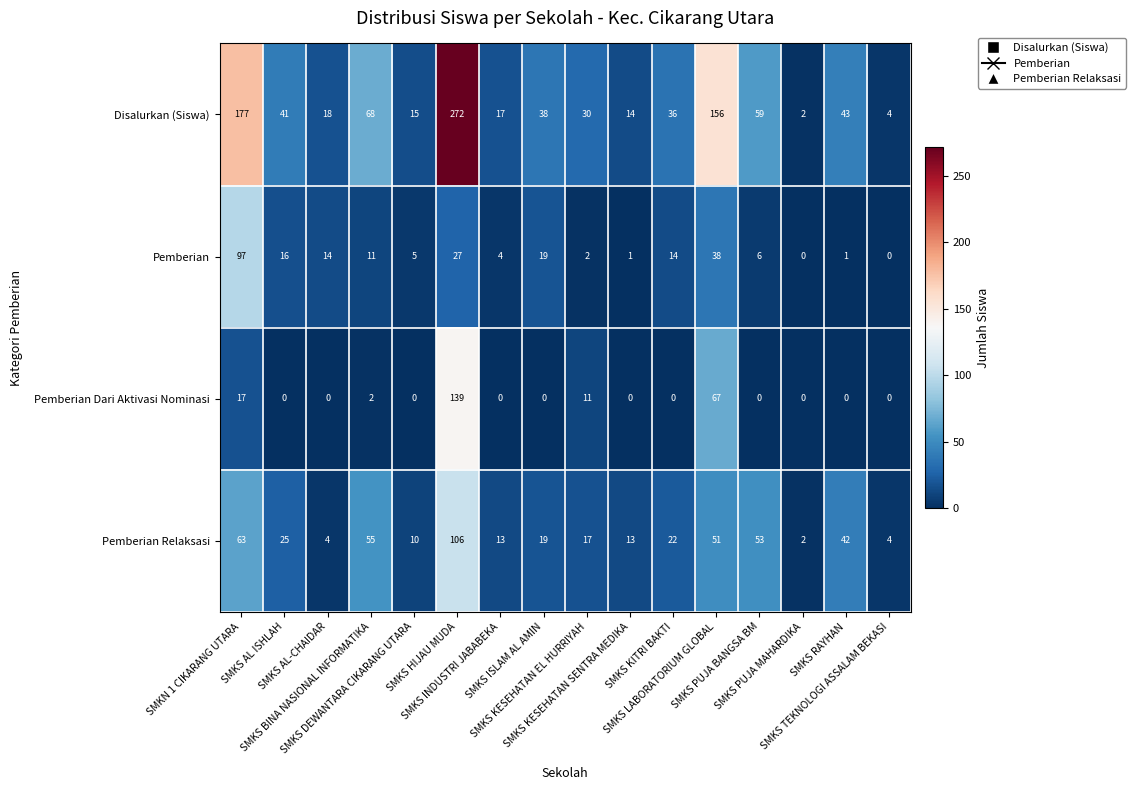

At SMKS AL ISHLAH, list the series in order from smallest to largest.

Pemberian Dari Aktivasi Nominasi, Pemberian, Pemberian Relaksasi, Disalurkan (Siswa)